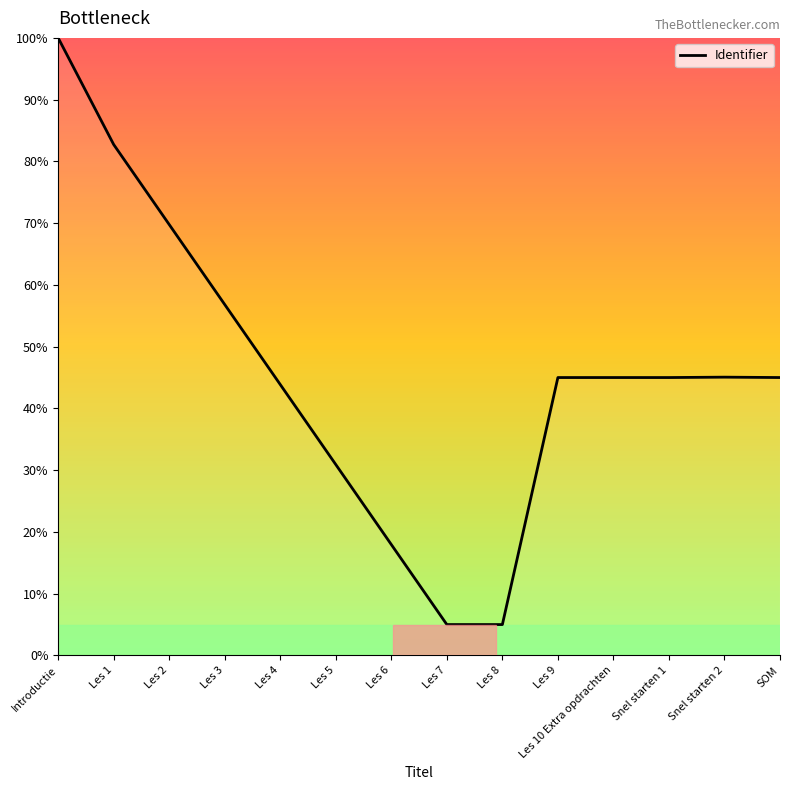

What is the change in value from Les 7 to Les 9?

+40.0